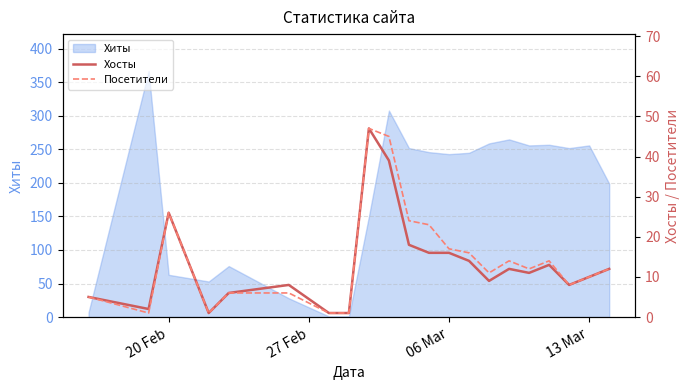

What is the highest value of the Посетители series?

47